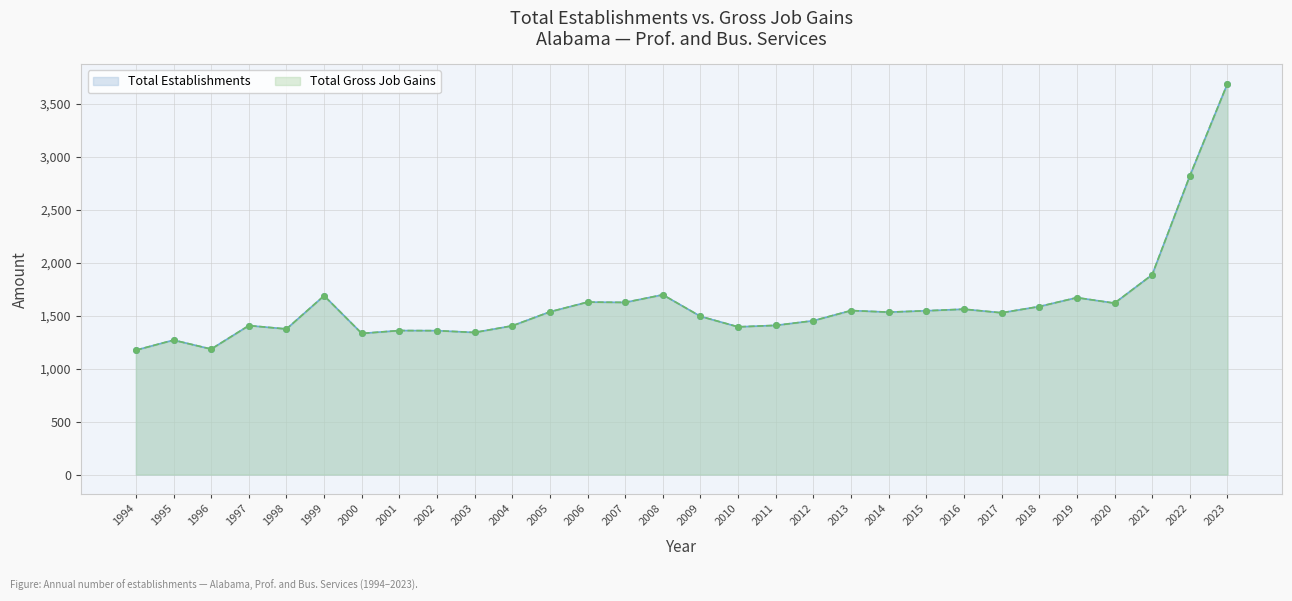

True or false: Total Establishments and Total Gross Job Gains cross at least once.

False